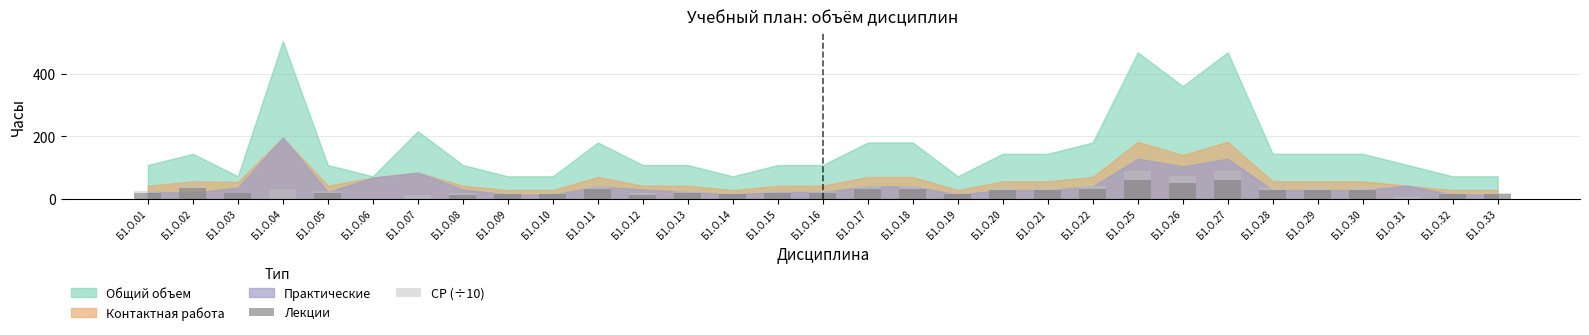

Count the number of categories in the chart.

31